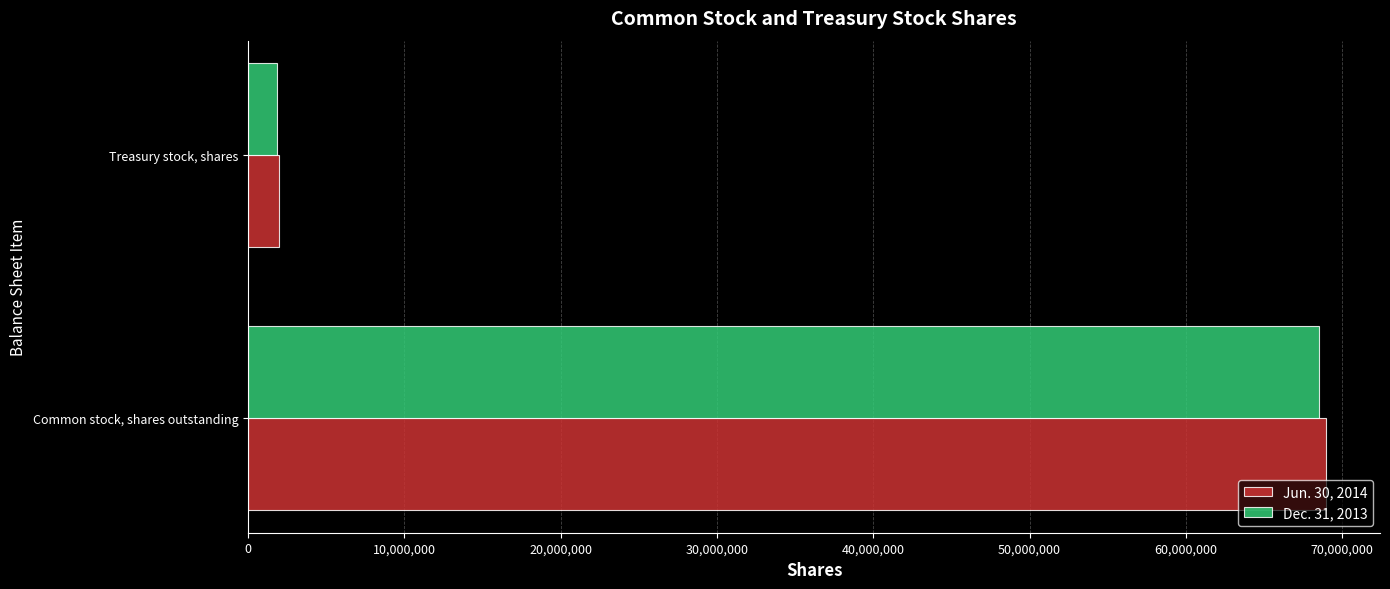

How many Jun. 30, 2014 values are between 1987073 and 68971371?

2